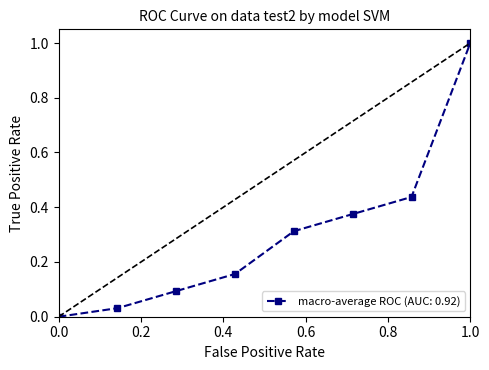

What is the sum of all values?

2.4